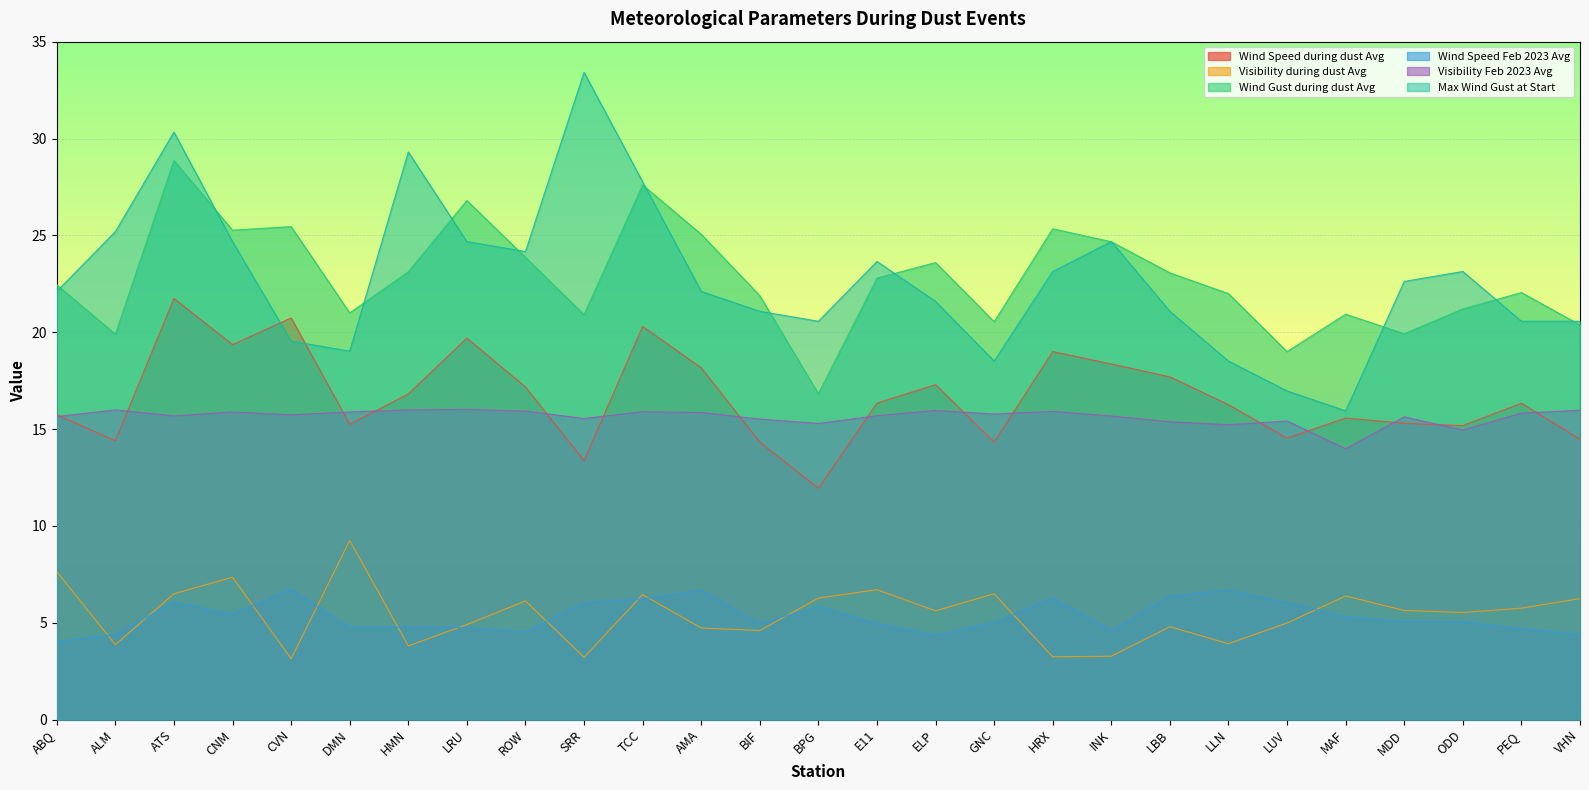

What is the difference between the second highest and minimum values in the Max Wind Gust at Start series?

14.4